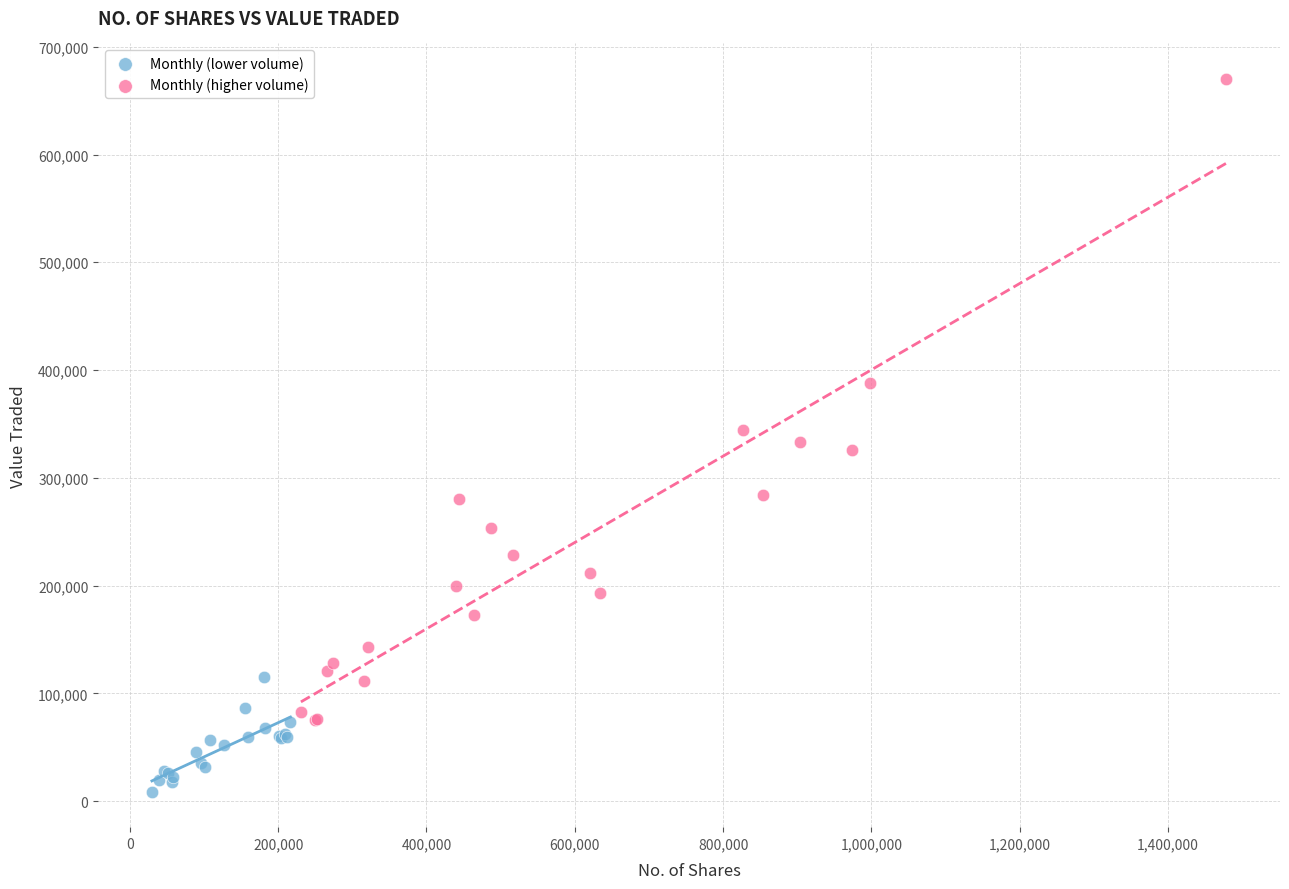

Which series has the widest spread of Y values?

Monthly (higher volume)